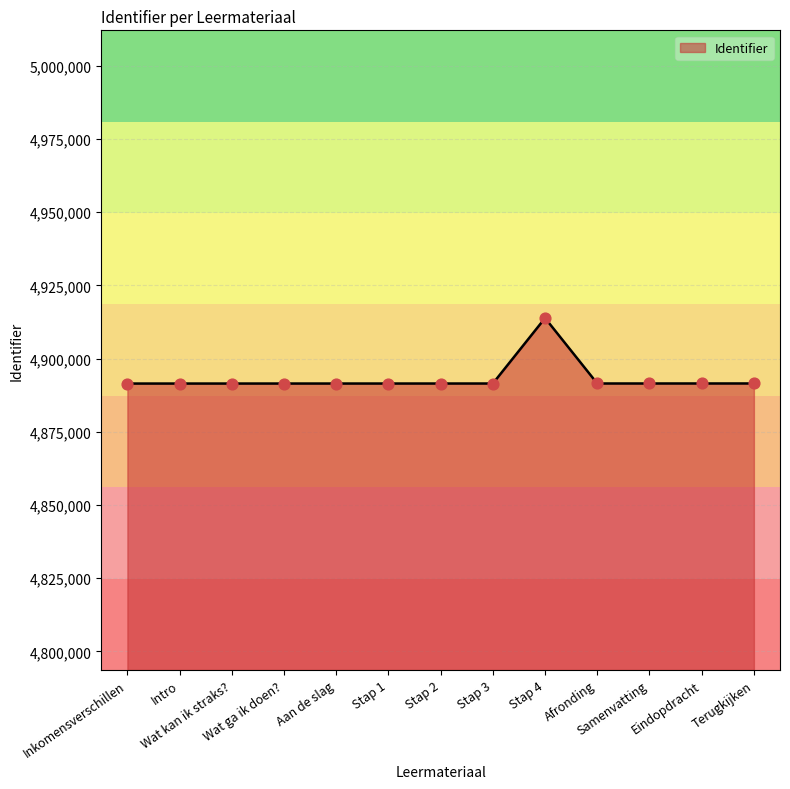

Approximately how many times larger is the value at Afronding compared to Stap 1?

1.0